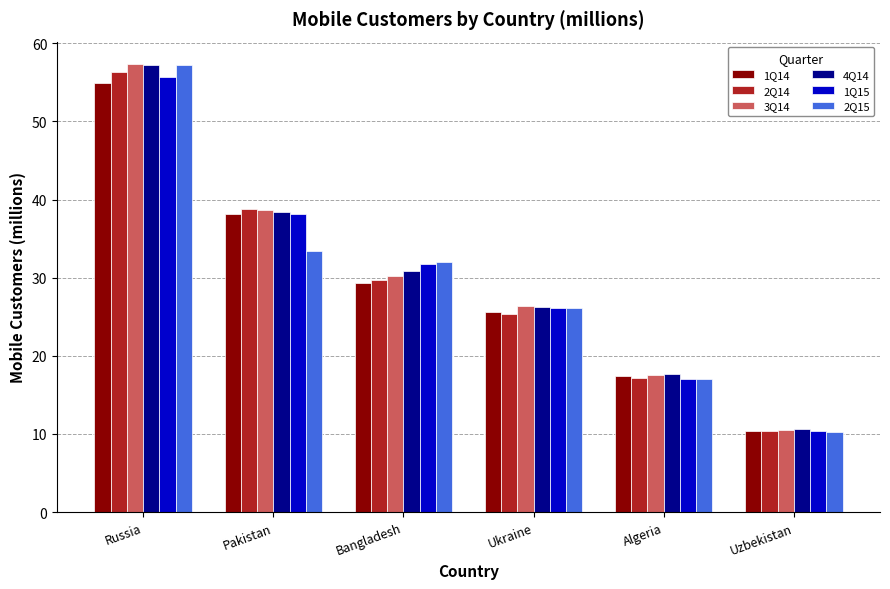

List the labels in order of 4Q14 value, largest first.

Russia, Pakistan, Bangladesh, Ukraine, Algeria, Uzbekistan